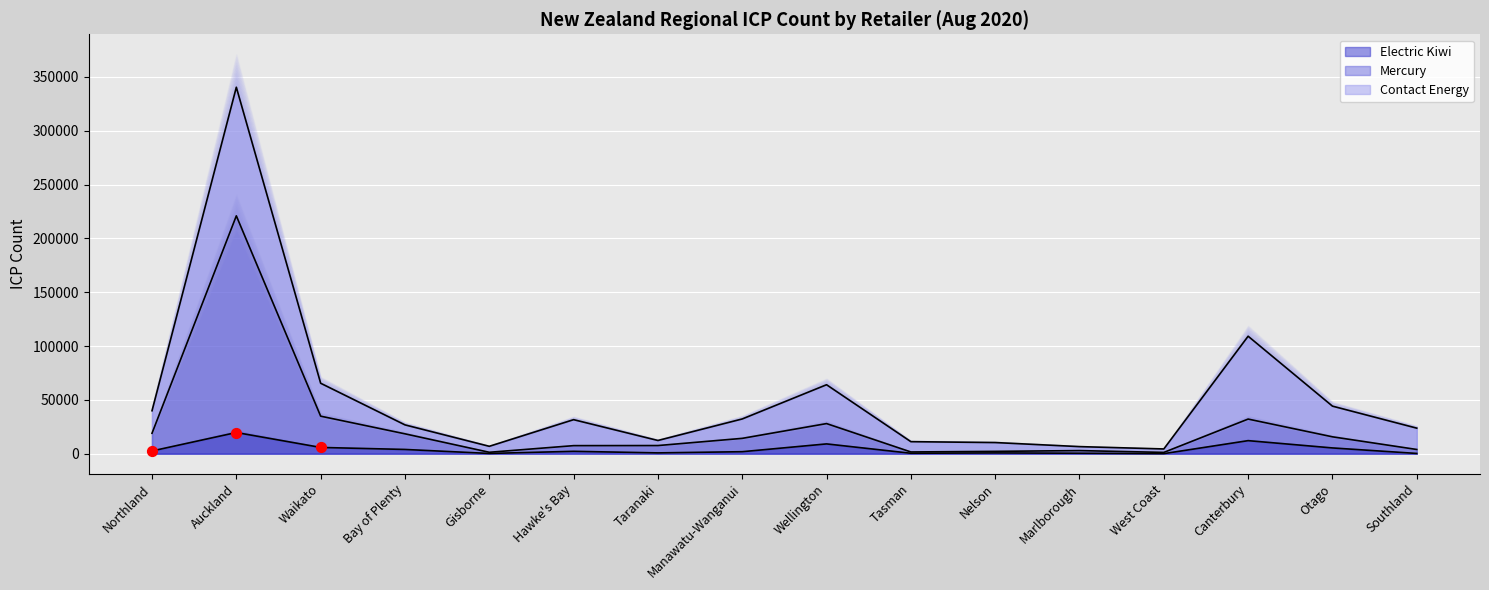

Which series has the largest total across all categories?

Mercury